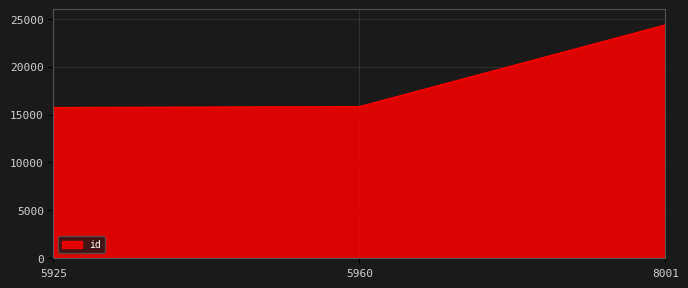

What is the sum of the values at 5925 and 5960?

31567